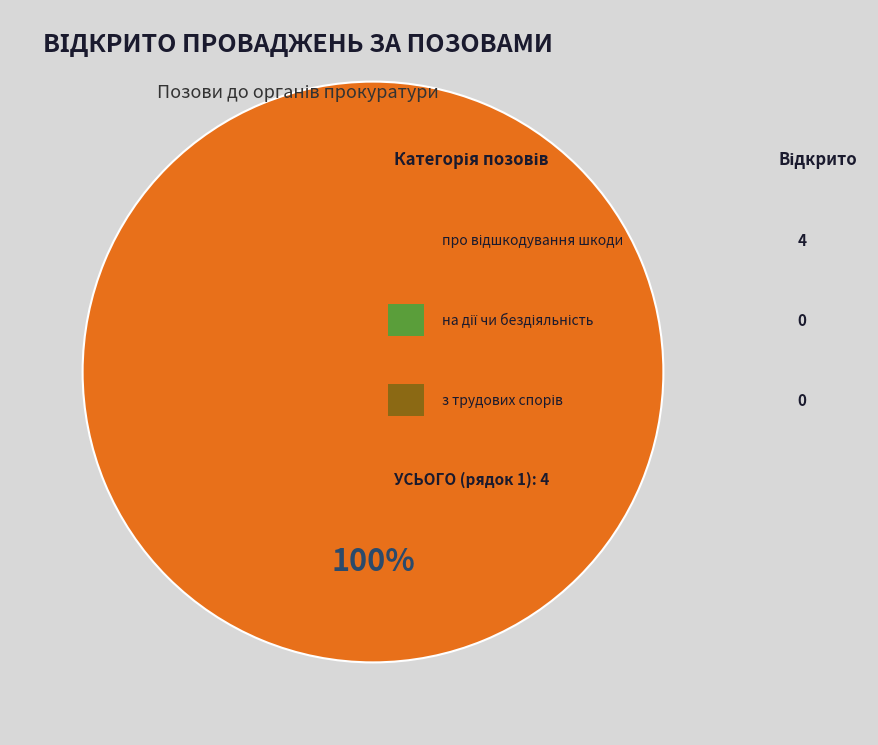

Does any single category account for the majority?

Yes